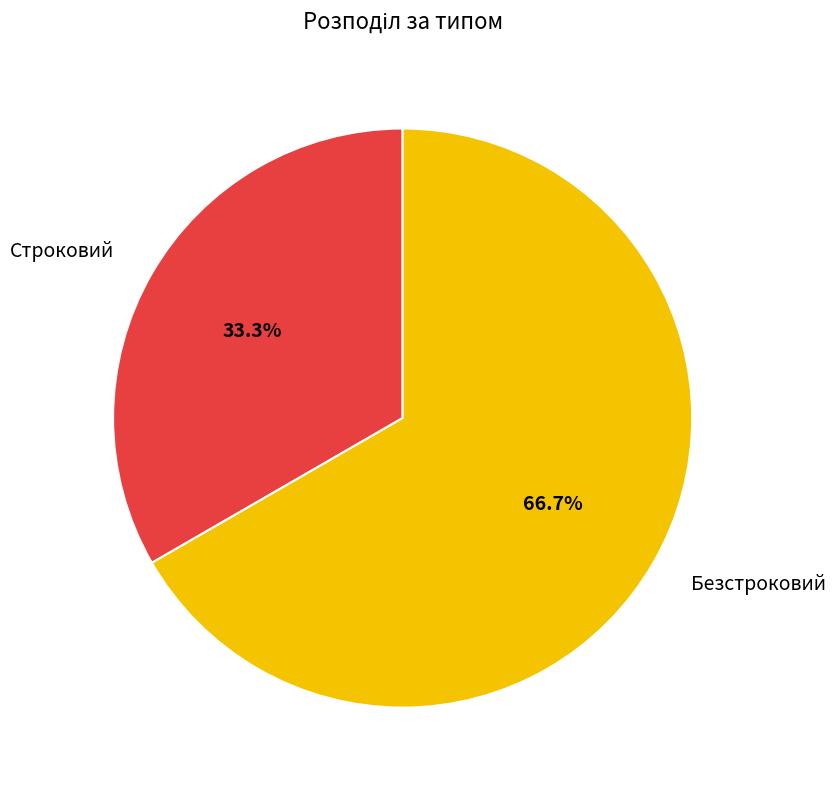

The Строковий slice represents 33% of the pie. True or false?

True